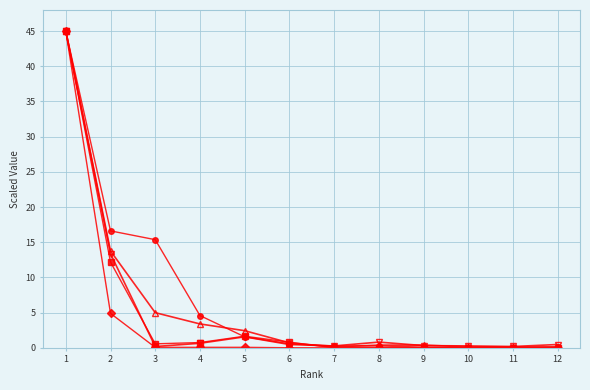

What is the difference between the highest and lowest values at 2?

11.7